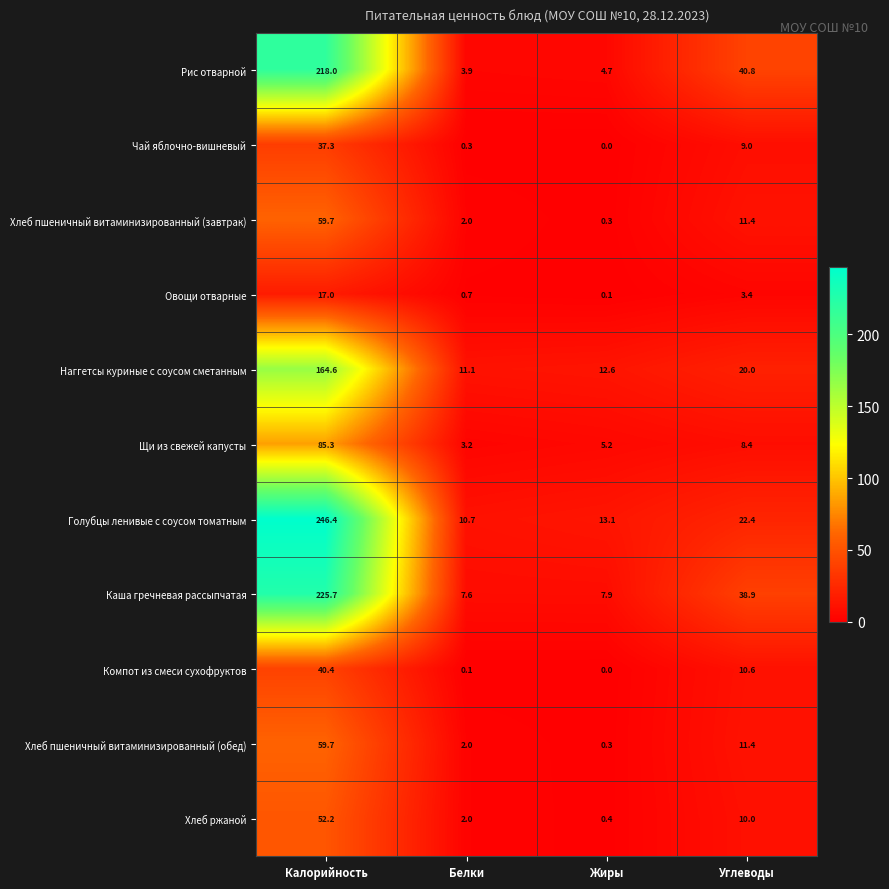

What is the spread (max minus min) of values at Белки?

11.0